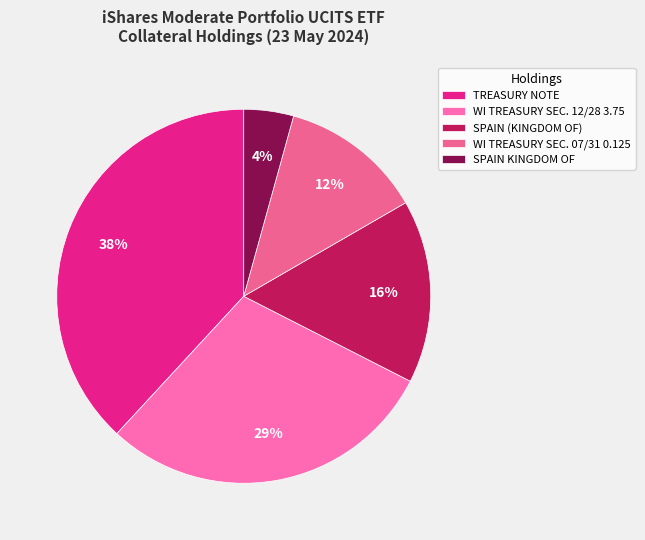

Between WI TREASURY SEC. 12/28 3.75 and SPAIN KINGDOM OF, which is larger?

WI TREASURY SEC. 12/28 3.75